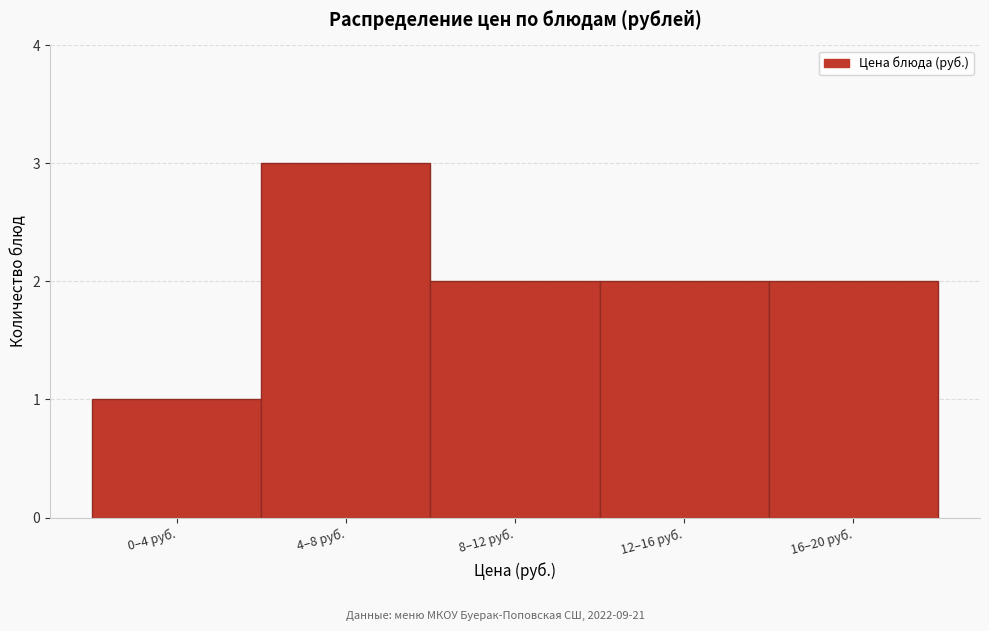

Reading right to left, extract all data points from this chart.

2	2	2	3	1